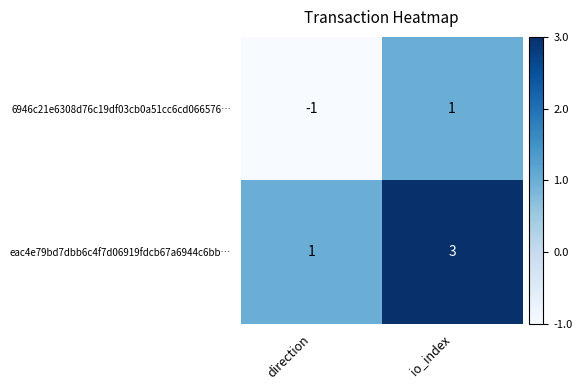

How many data points does each series have?

2